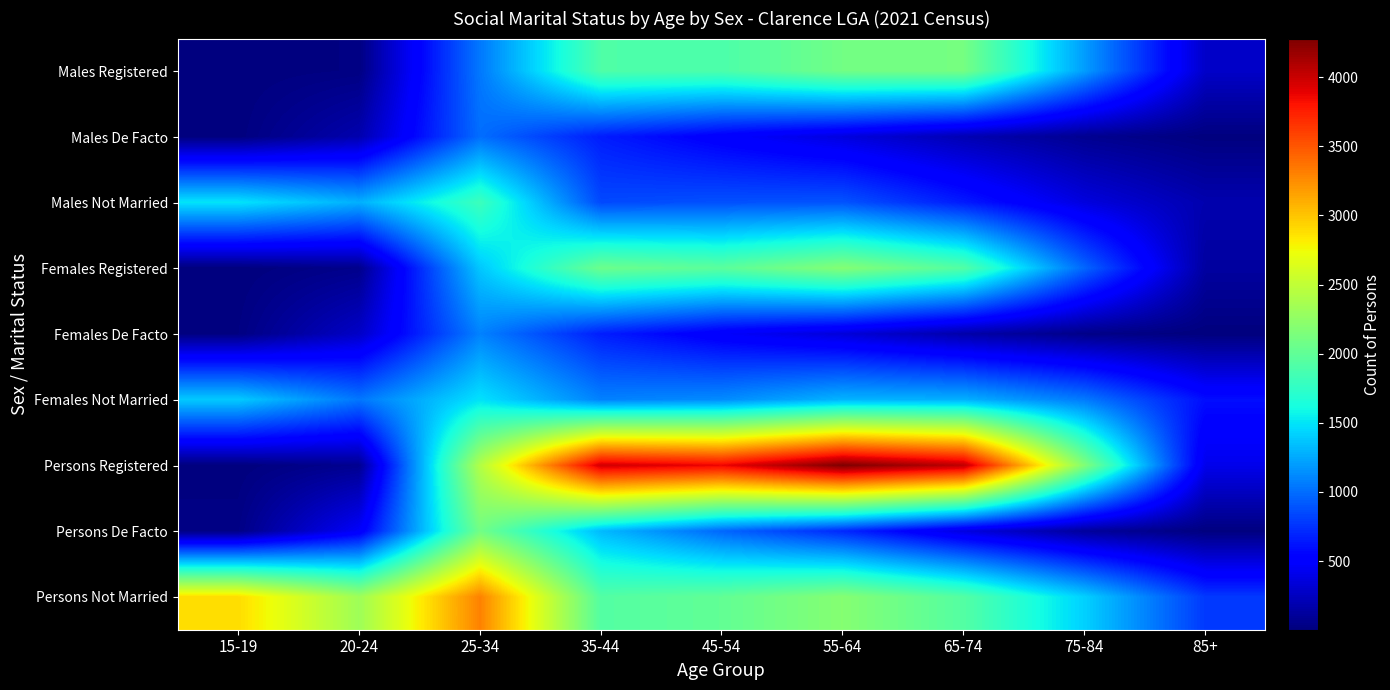

Reading left to right, extract all data points from this chart.

Males Registered: 15-19=3	20-24=23	25-34=1047	35-44=1909	45-54=1895	55-64=2092	65-74=2110	75-84=1202	85+=281
Males De Facto: 15-19=8	20-24=185	25-34=1002	35-44=658	45-54=499	55-64=363	65-74=201	75-84=73	85+=8
Males Not Married: 15-19=1498	20-24=1280	25-34=1810	35-44=847	45-54=880	55-64=893	65-74=650	75-84=362	85+=185
Females Registered: 15-19=3	20-24=55	25-34=1377	35-44=2062	45-54=1975	55-64=2187	65-74=1930	75-84=972	85+=130
Females De Facto: 15-19=19	20-24=276	25-34=1087	35-44=664	45-54=475	55-64=344	65-74=165	75-84=42	85+=3
Females Not Married: 15-19=1394	20-24=1041	25-34=1491	35-44=1085	45-54=1129	55-64=1300	65-74=1284	75-84=1055	85+=594
Persons Registered: 15-19=6	20-24=73	25-34=2424	35-44=3971	45-54=3870	55-64=4279	65-74=4040	75-84=2174	85+=411
Persons De Facto: 15-19=33	20-24=470	25-34=2089	35-44=1322	45-54=974	55-64=707	65-74=366	75-84=115	85+=11
Persons Not Married: 15-19=2889	20-24=2322	25-34=3301	35-44=1932	45-54=2009	55-64=2193	65-74=1934	75-84=1417	85+=779